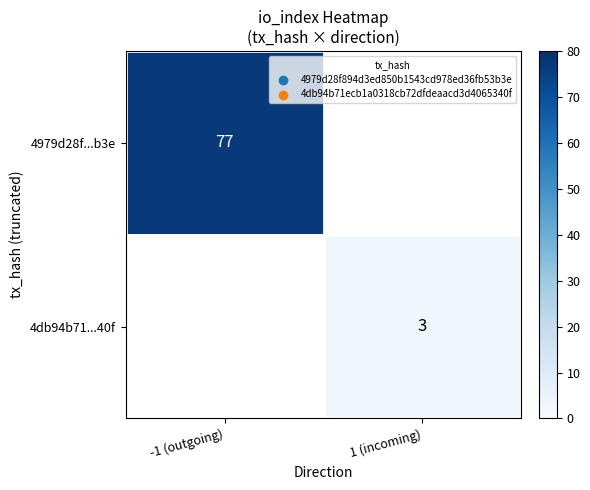

What is the greatest value displayed?

77.0